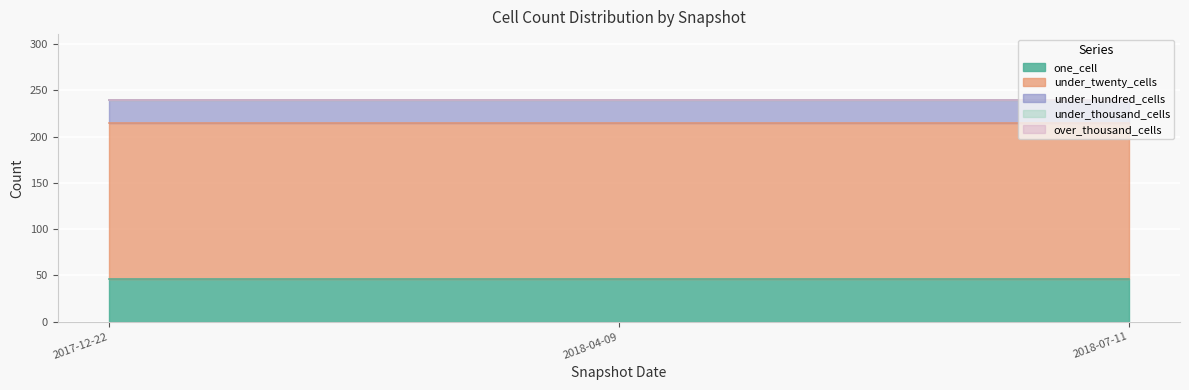

Which series has the widest spread of values?

one_cell